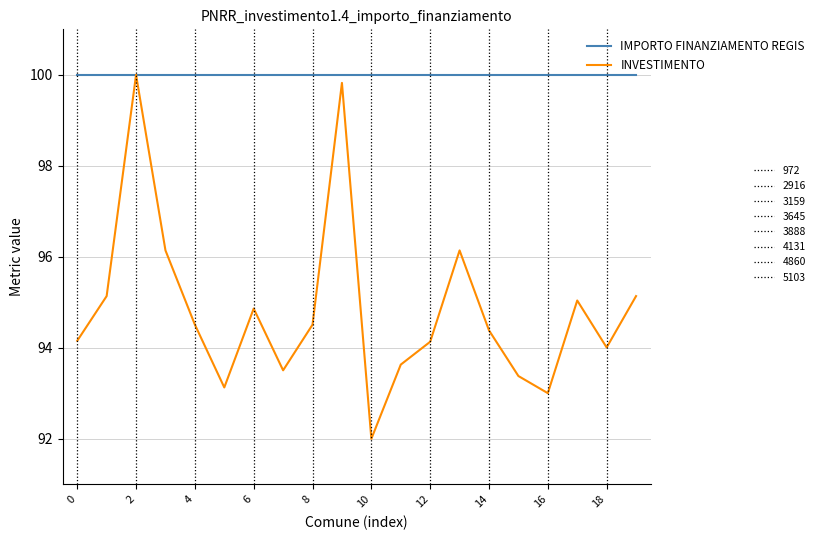

What is the maximum value shown in the chart?

100.0